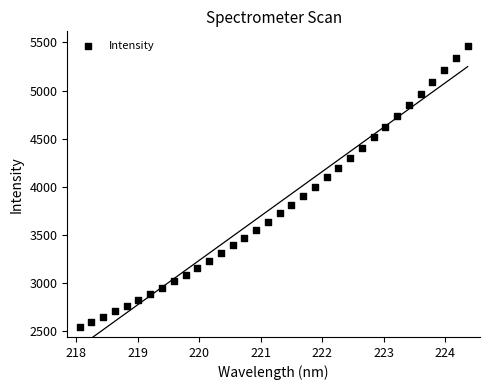

What is the range of X values (max minus min)?

6.3